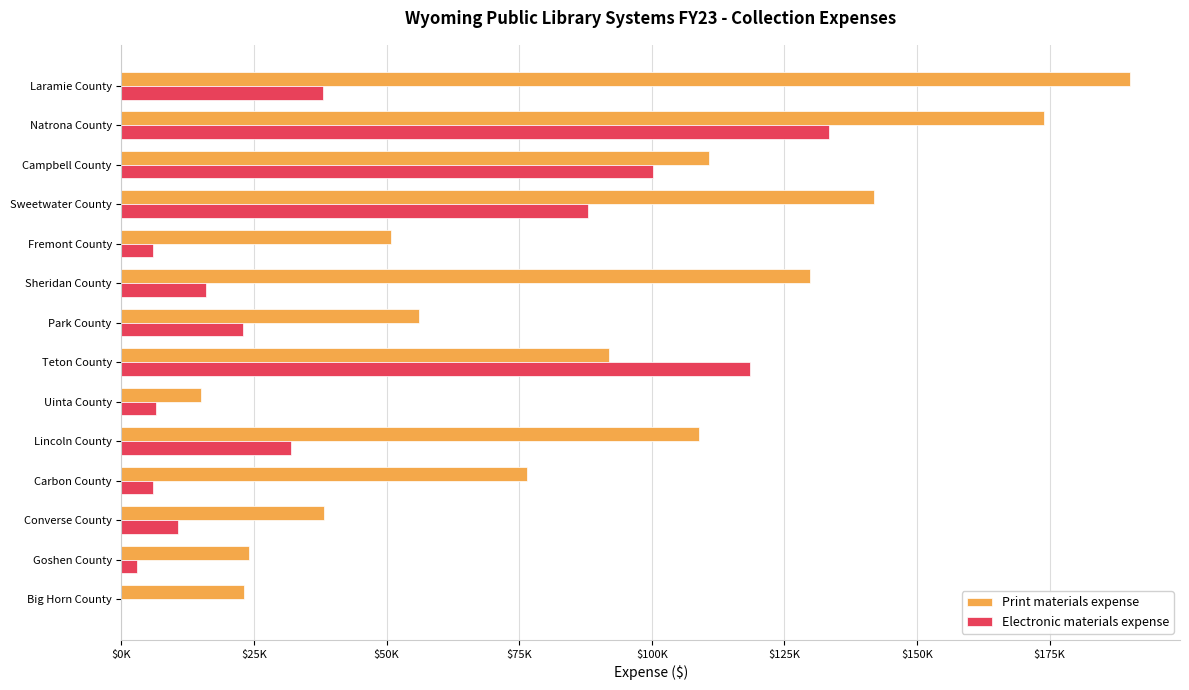

Reading left to right, transcribe all the data shown in this chart.

Print materials expense: 190100	173920	110704	141866	50861	129771	56060	91971	14910	108952	76500	38257	24050	23073
Electronic materials expense: 38000	133424	100287	88023	6017	15956	22969	118476	6500	32000	6000	10741	2945	0